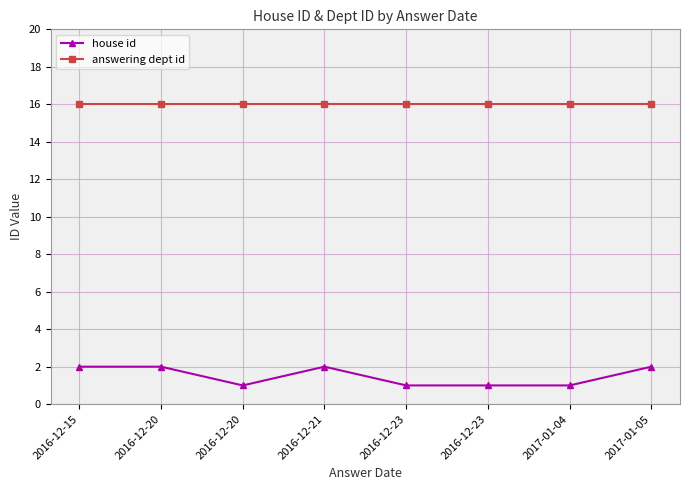

Rank the series at 2016-12-21 from lowest to highest value.

house id, answering dept id